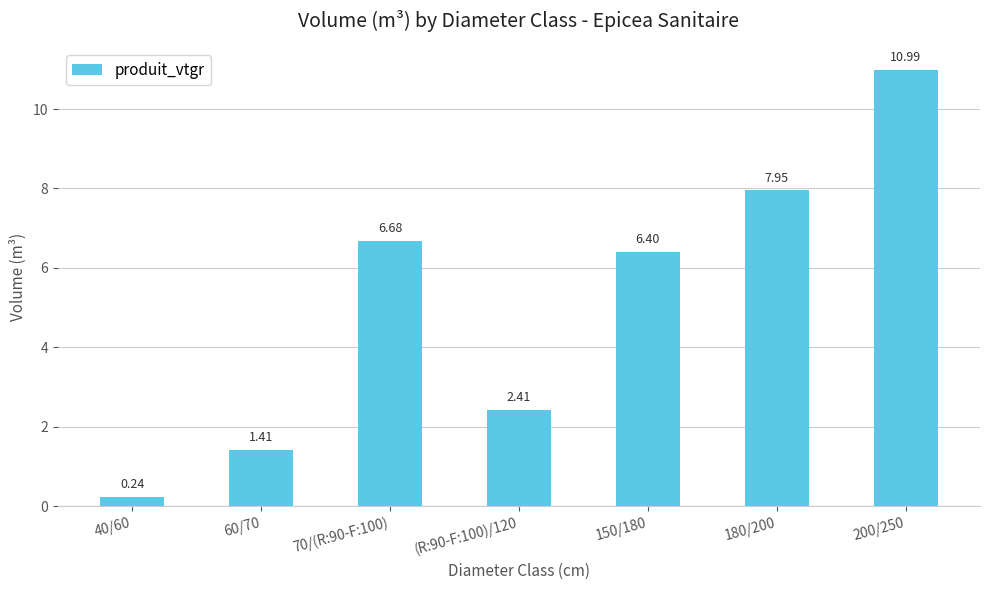

What is the sum of the values at (R:90-F:100)/120 and 150/180?

8.8